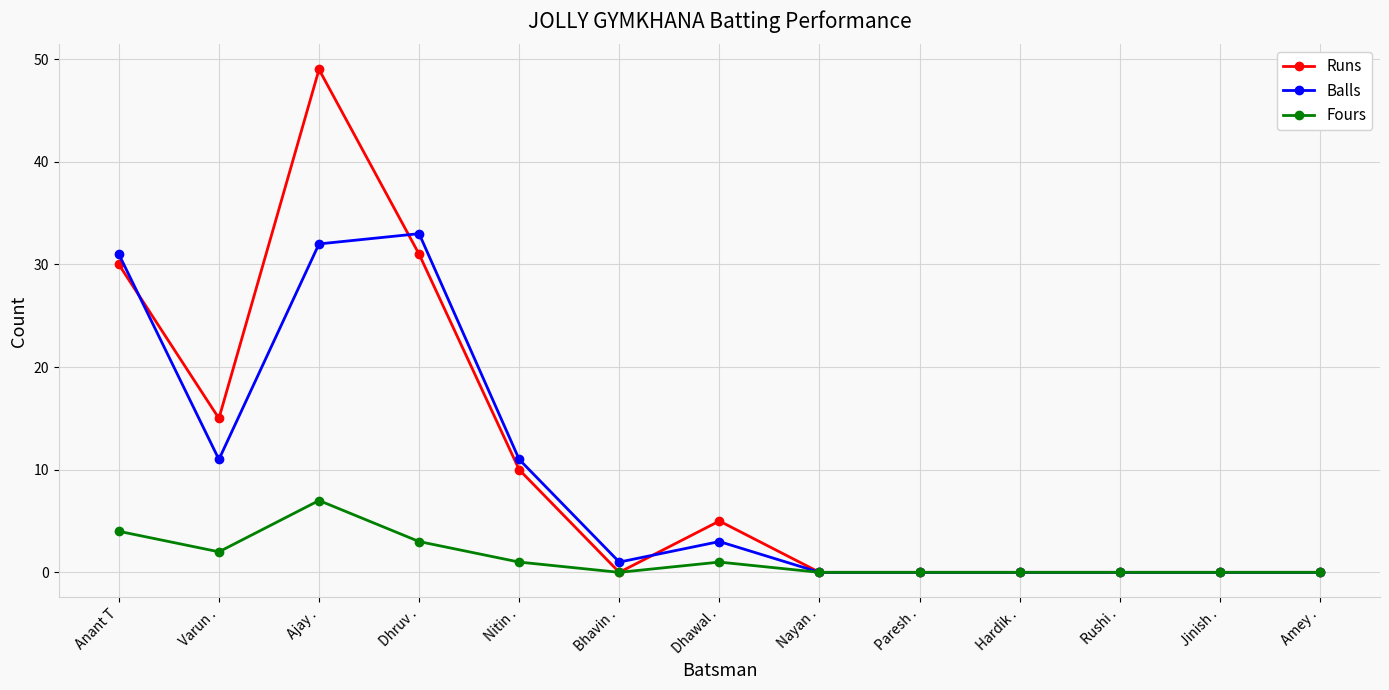

At which category does the chart reach its peak across all series?

Ajay .